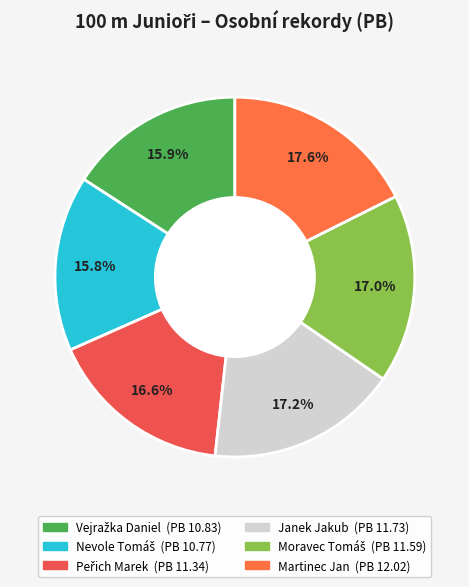

Is there a majority slice in this chart?

No